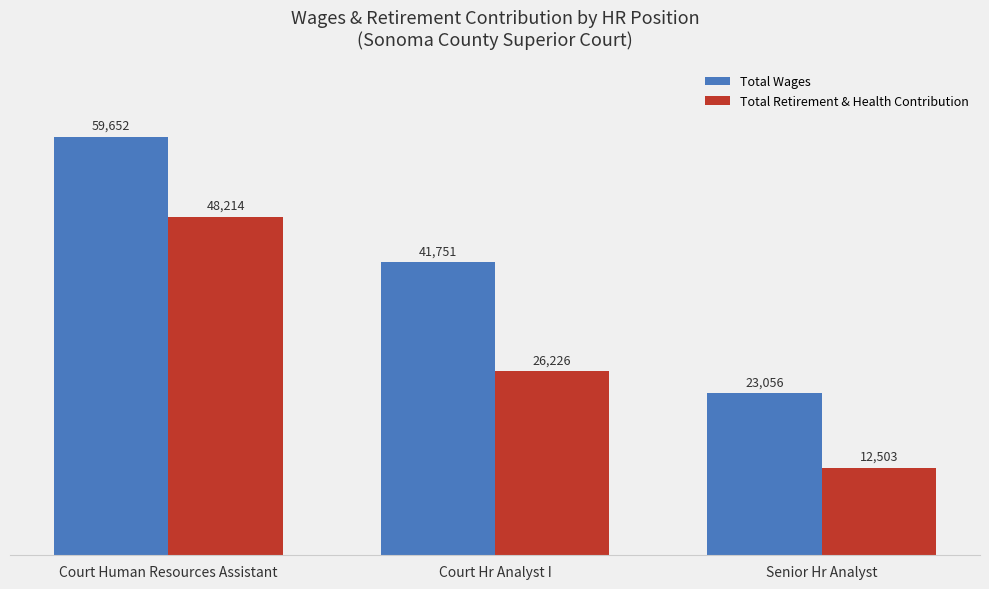

The value of Total Retirement & Health Contribution at Court Hr Analyst I is 40852. True or false?

False